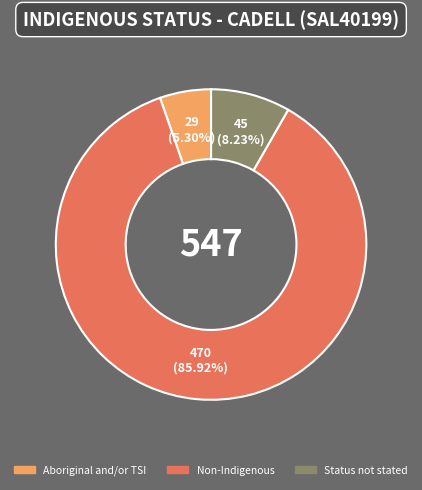

What is the ratio of the value at Indigenous status not stated to the value at Aboriginal and/or Torres Strait Islander?

1.6